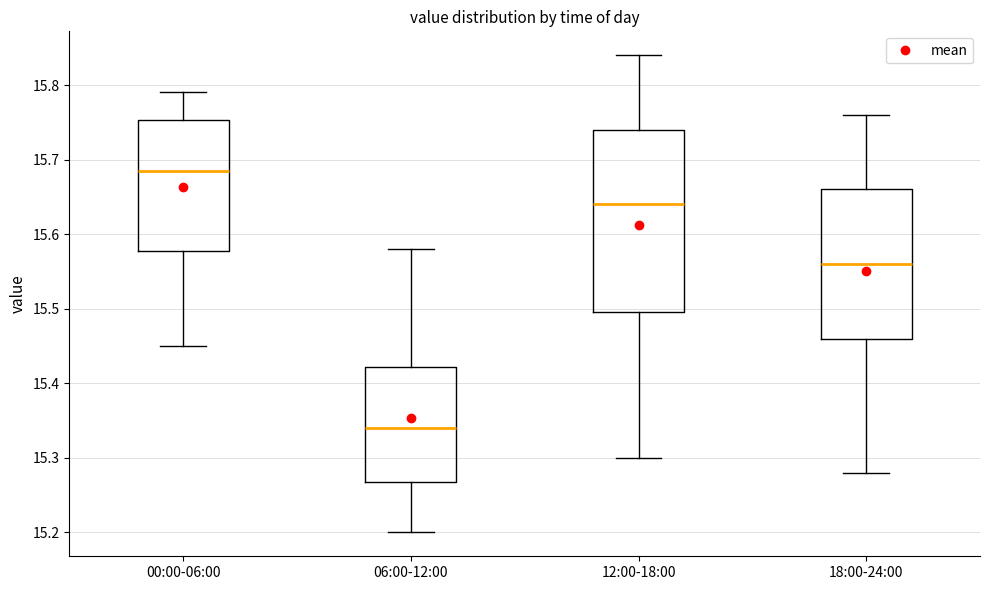

Which box is the tallest, from its lower edge to its upper edge?

12:00-18:00